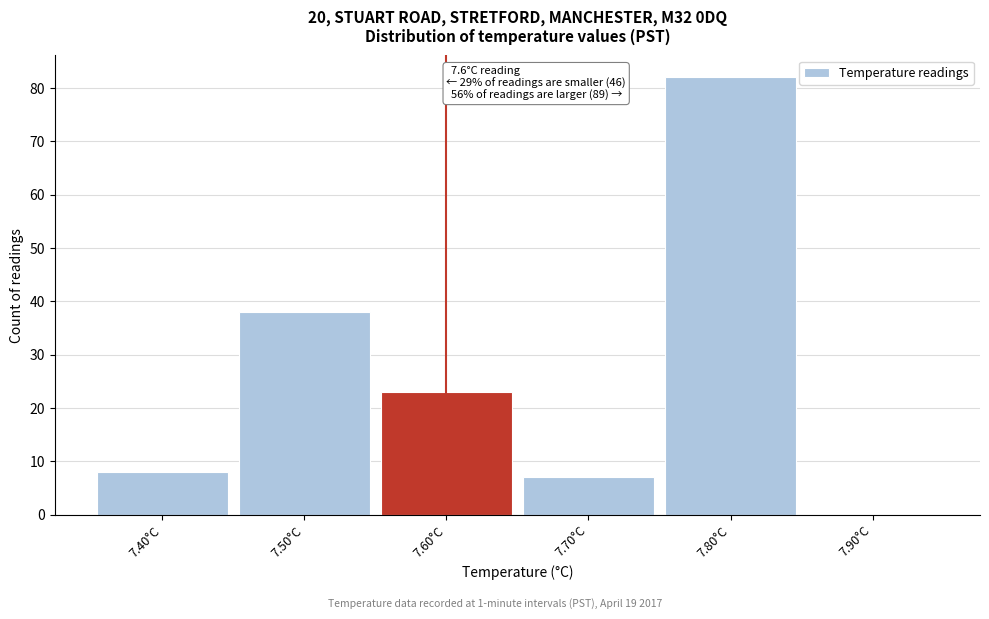

Over which range of the x-axis is the bar tallest?

7.75 to 7.85